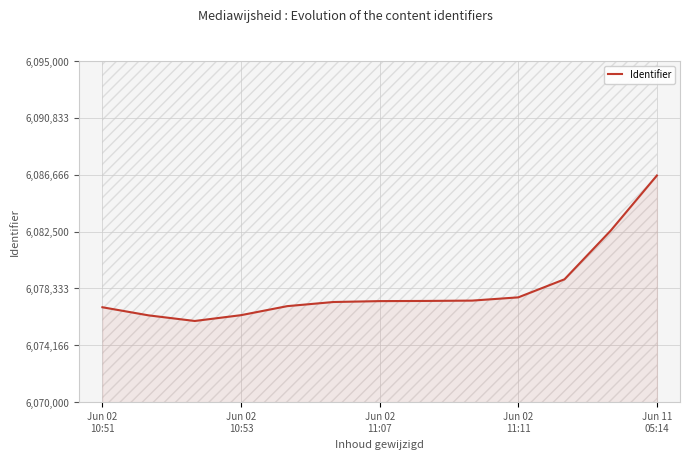

What is the maximum value for Identifier?

6086609